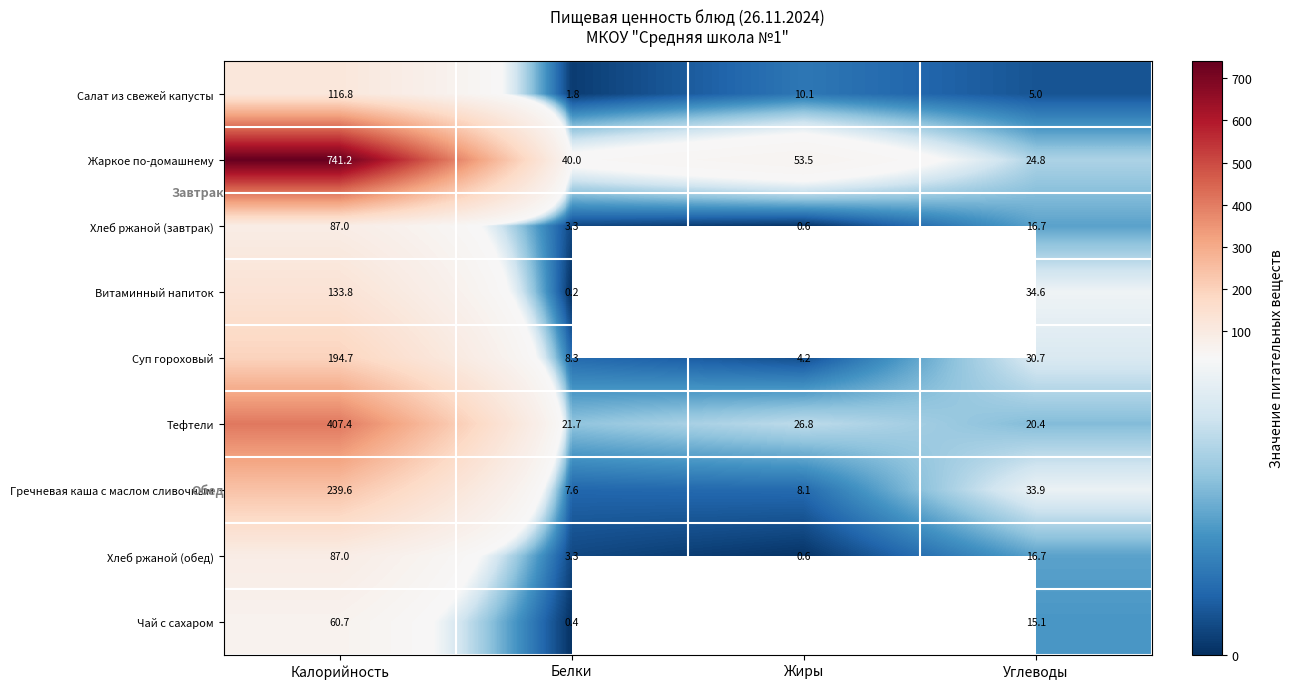

Is the value of Жаркое по-домашнему at Углеводы greater than the value of Хлеб ржаной (завтрак) at Углеводы?

Yes